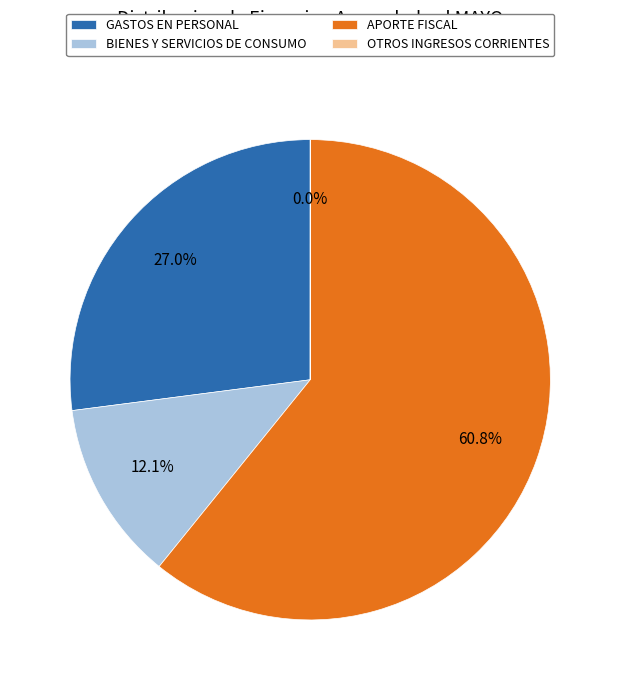

Which slice represents more than half of the pie?

APORTE FISCAL